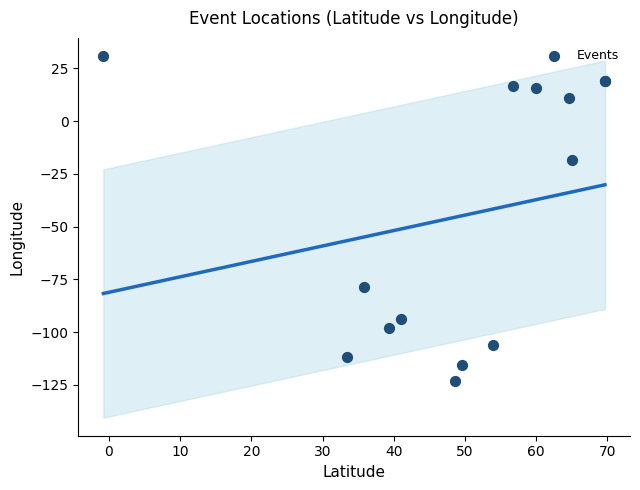

What Y value in the scatter plot is closest to -46?

-18.6